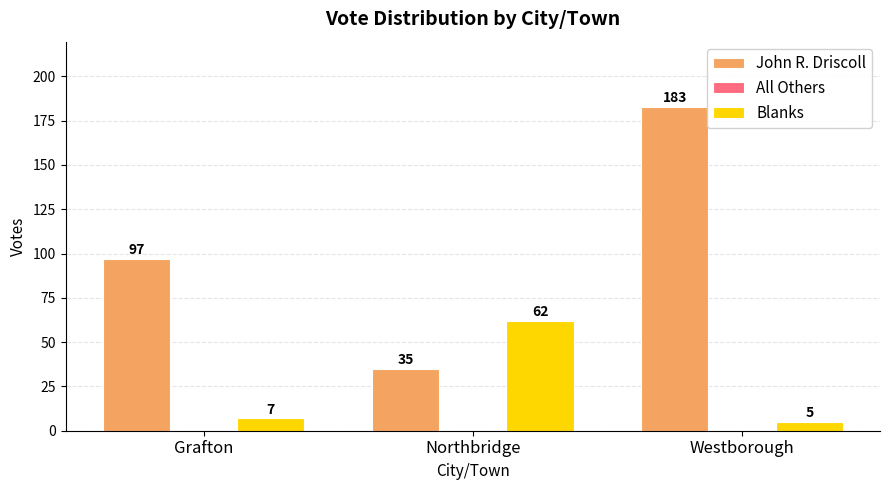

How many John R. Driscoll values are between 35 and 183?

3